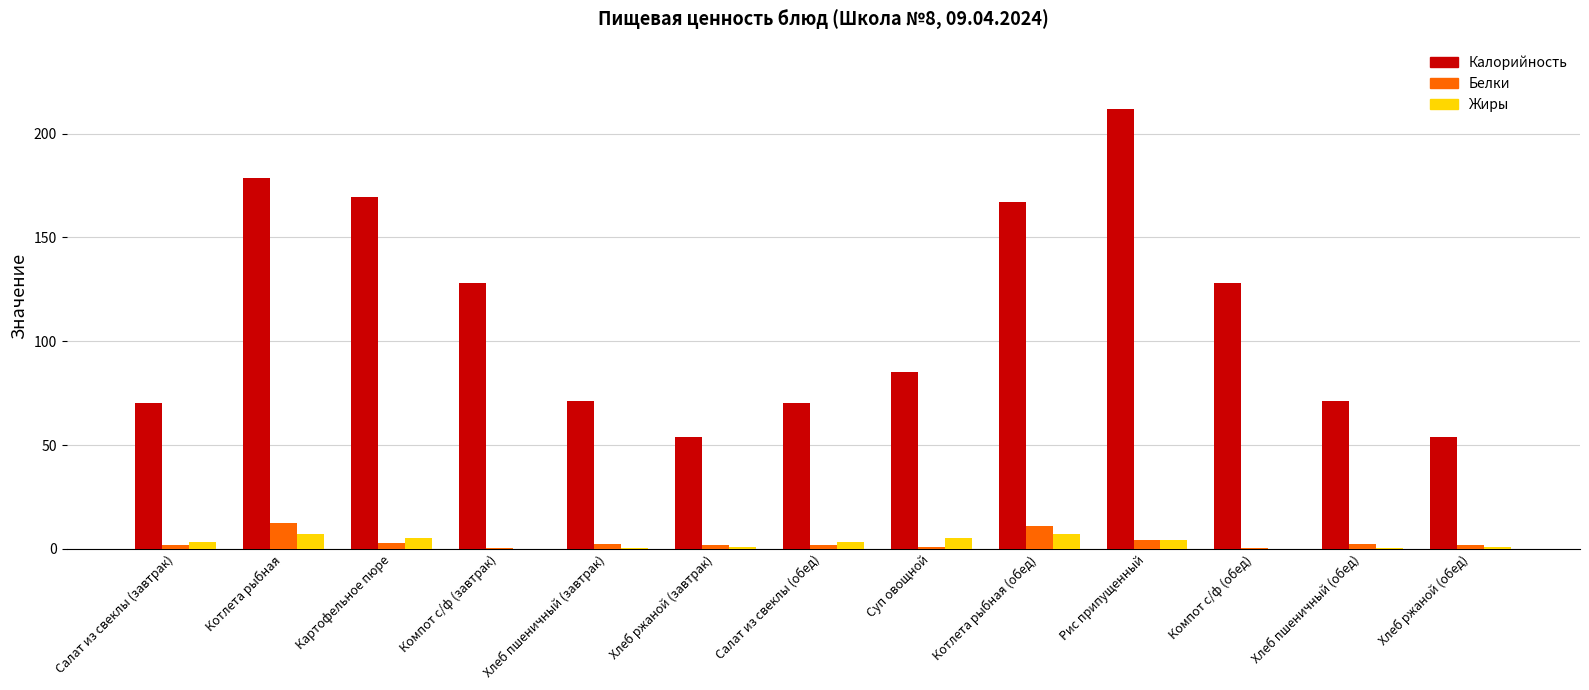

What is the approximate value of Жиры at Котлета рыбная (обед)?

7.0